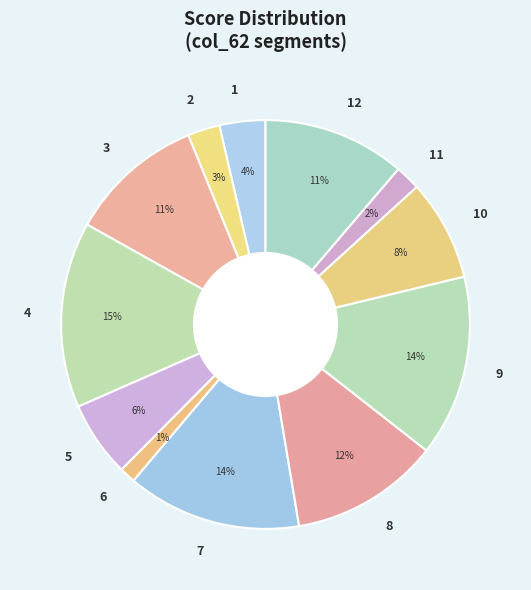

The 10 slice represents 20% of the pie. True or false?

False